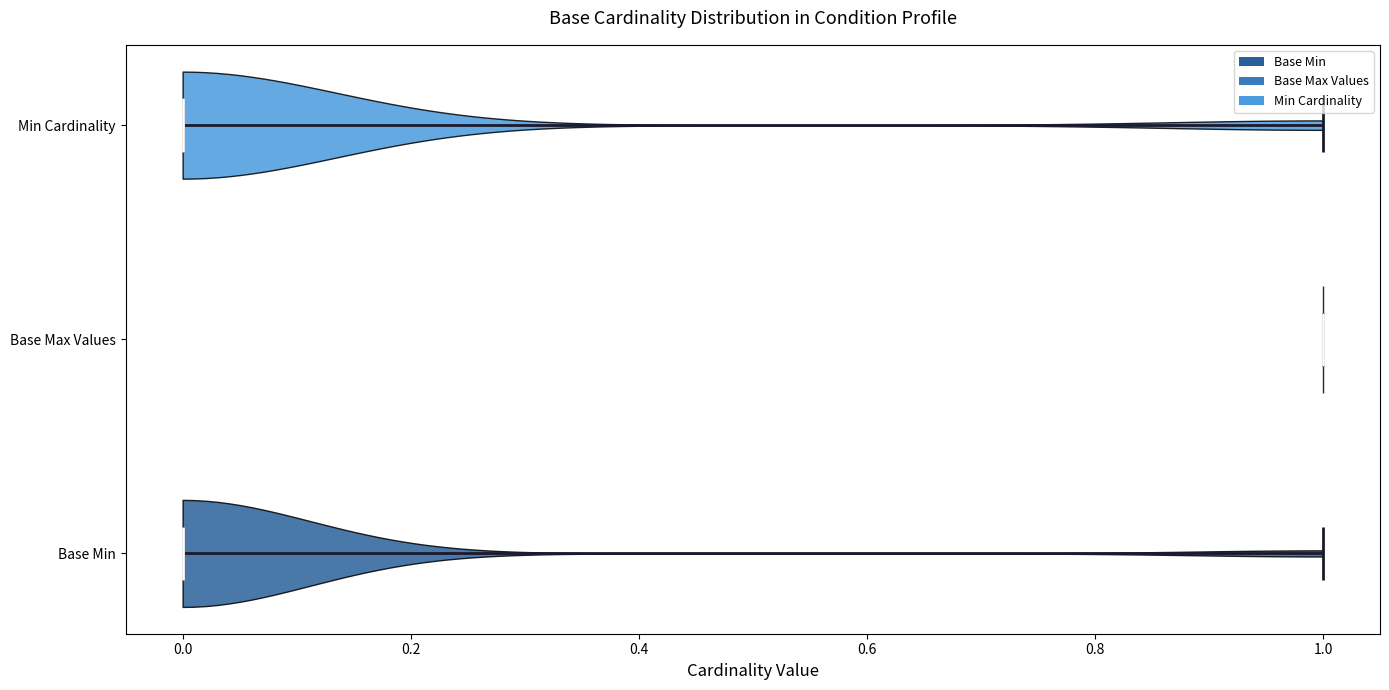

Reading bottom to top, read every violin against the x-axis: where its median line is, and the lowest and highest points it reaches. The values are not printed on the chart, so give them approximately, as read against the axis.

Base Min: median line 0, lowest point 0, highest point 1
Base Max Values: median line 1, lowest point 1, highest point 1
Min Cardinality: median line 0, lowest point 0, highest point 1